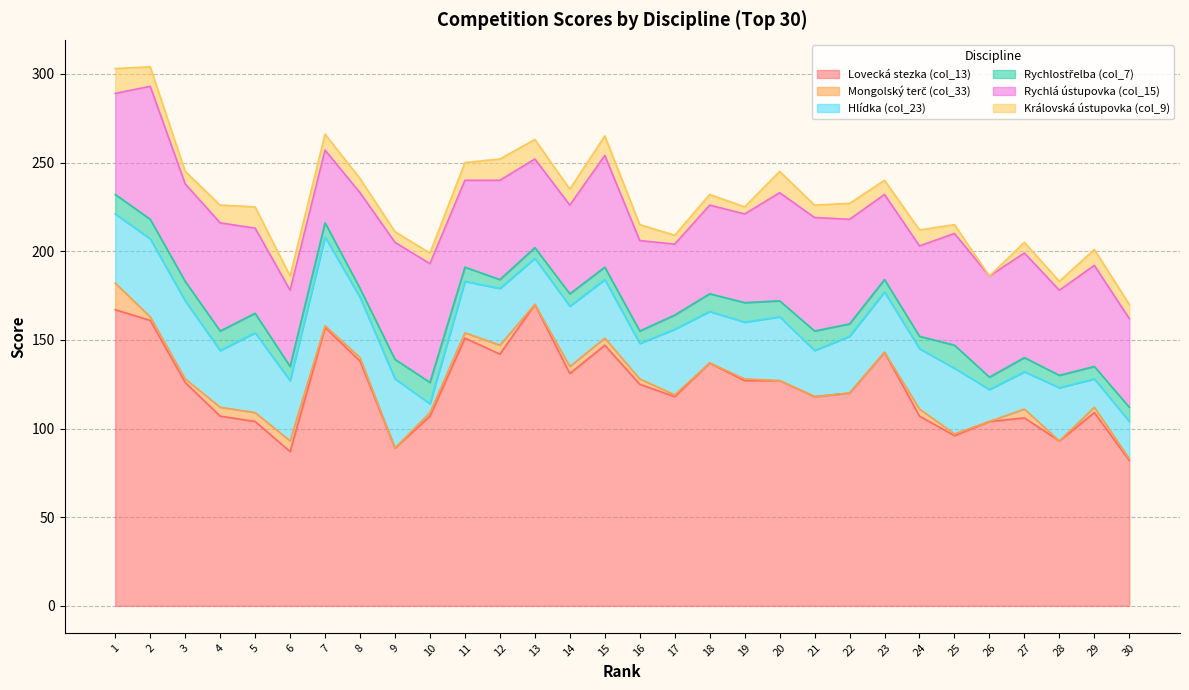

Which series has the largest total across all categories?

Lovecká stezka (col_13)